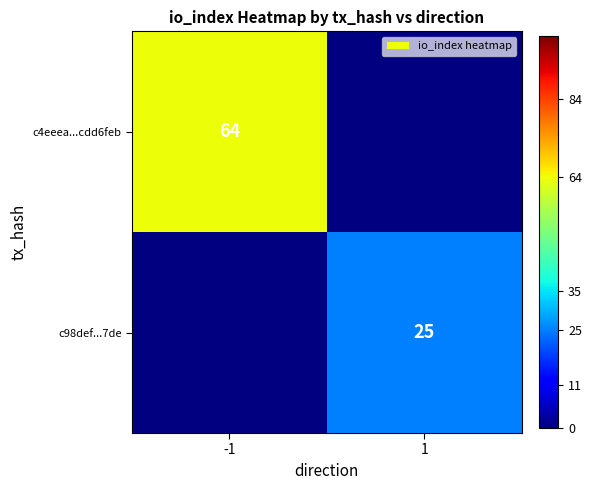

The value of c4eeea...cdd6feb at -1 is 96.7. True or false?

False